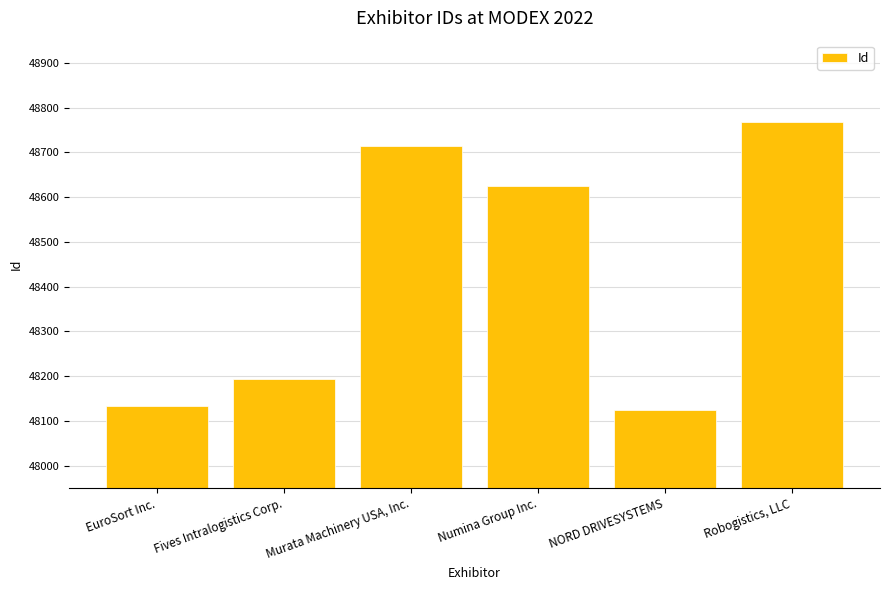

Where is the data nearest to the value 48446?

Numina Group Inc.